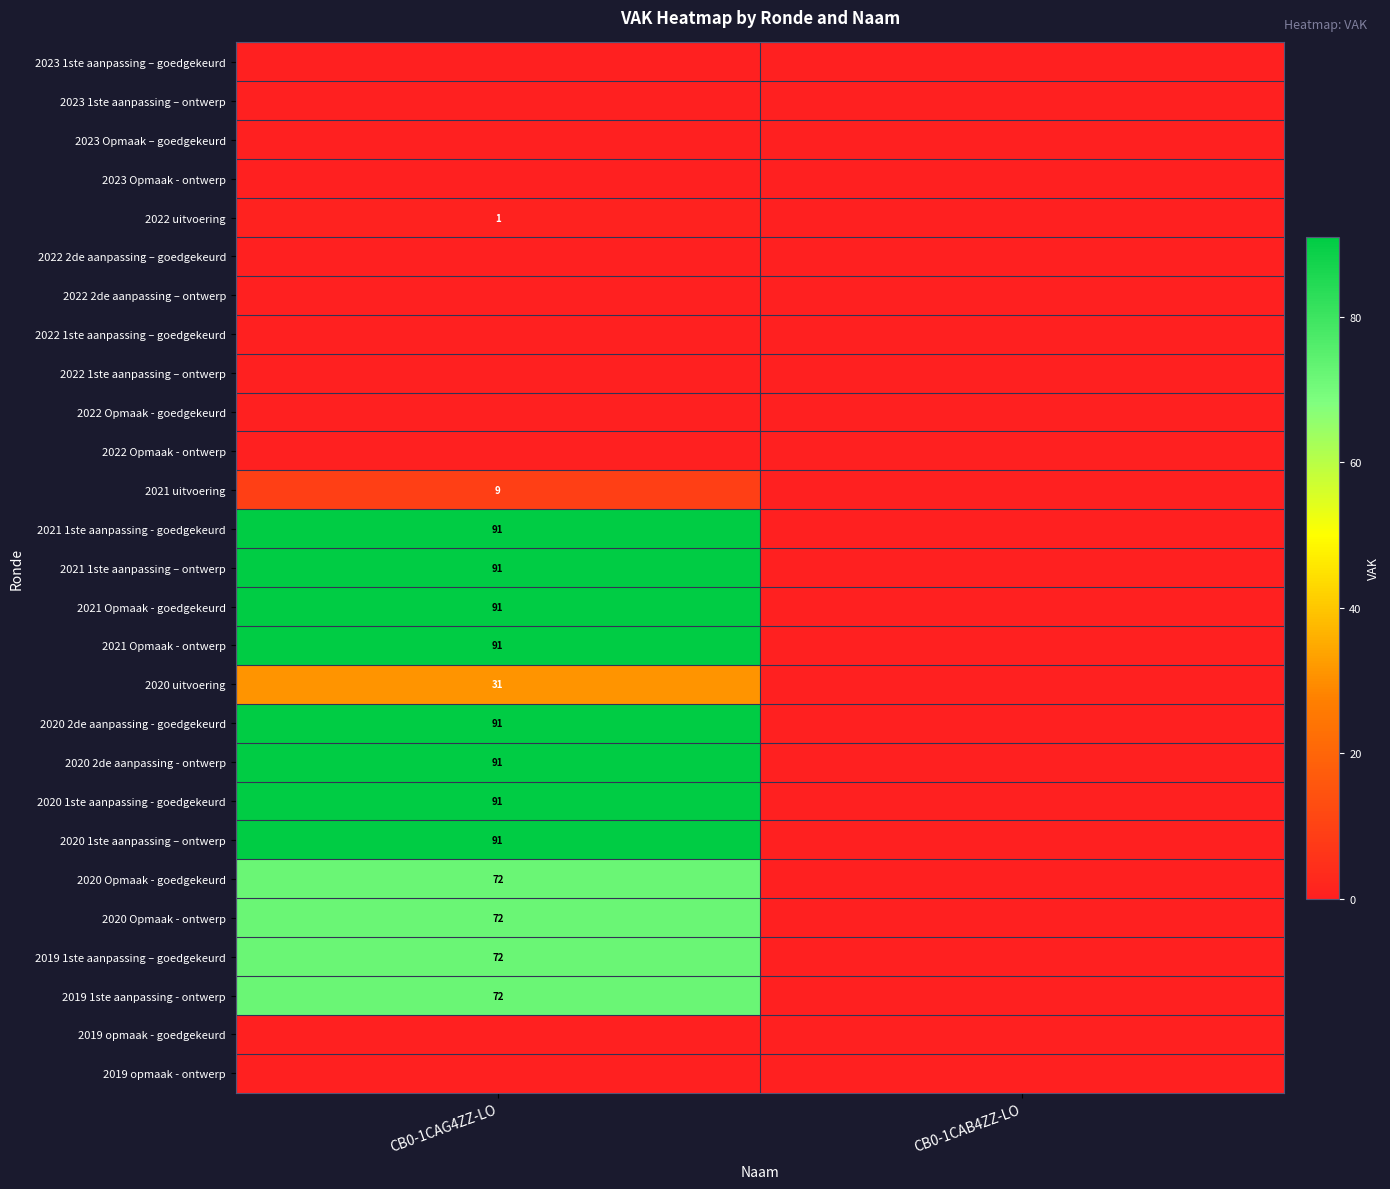

What is the total value across all series at CB0-1CAG4ZZ-LO?

1057